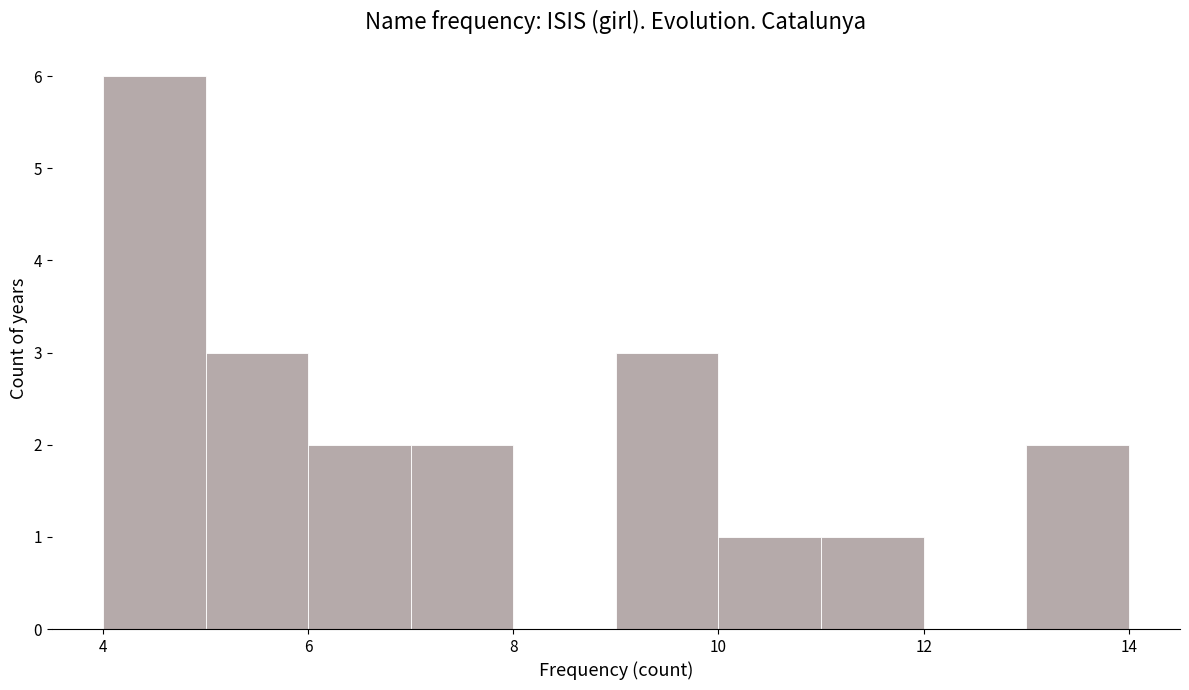

Over which range of the x-axis is the bar tallest?

4 to 5